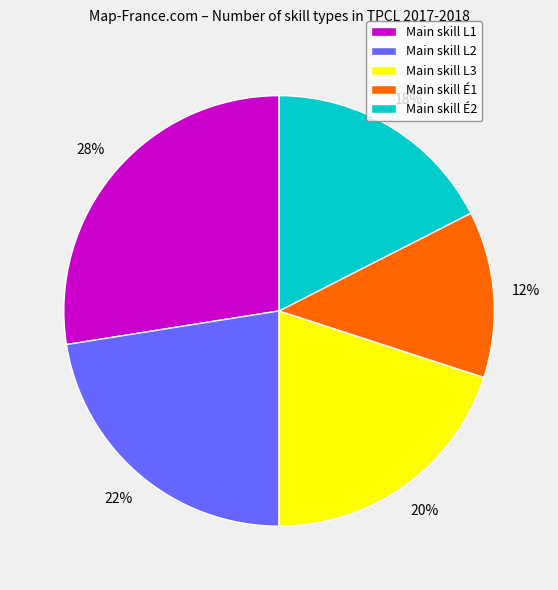

Between Main skill É1 and Main skill É2, which is larger?

Main skill É2